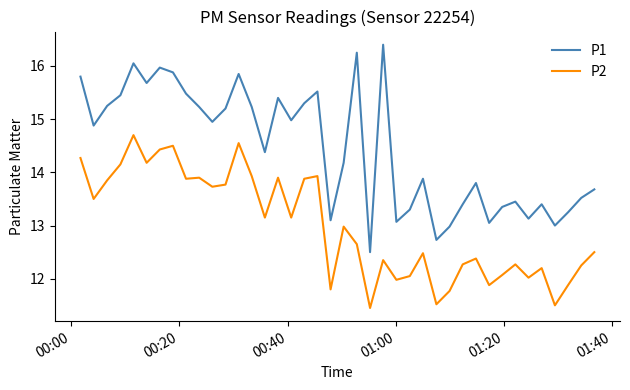

How many lines are shown in the chart?

2